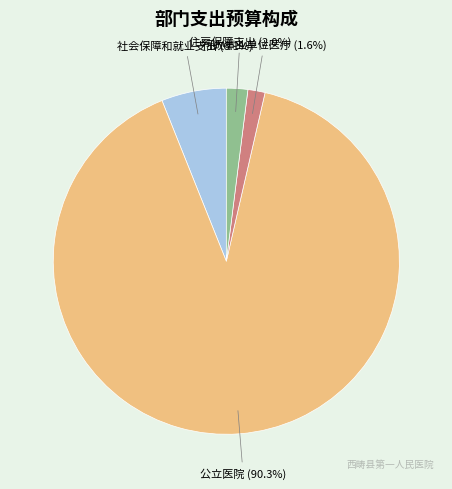

Is there a majority slice in this chart?

Yes